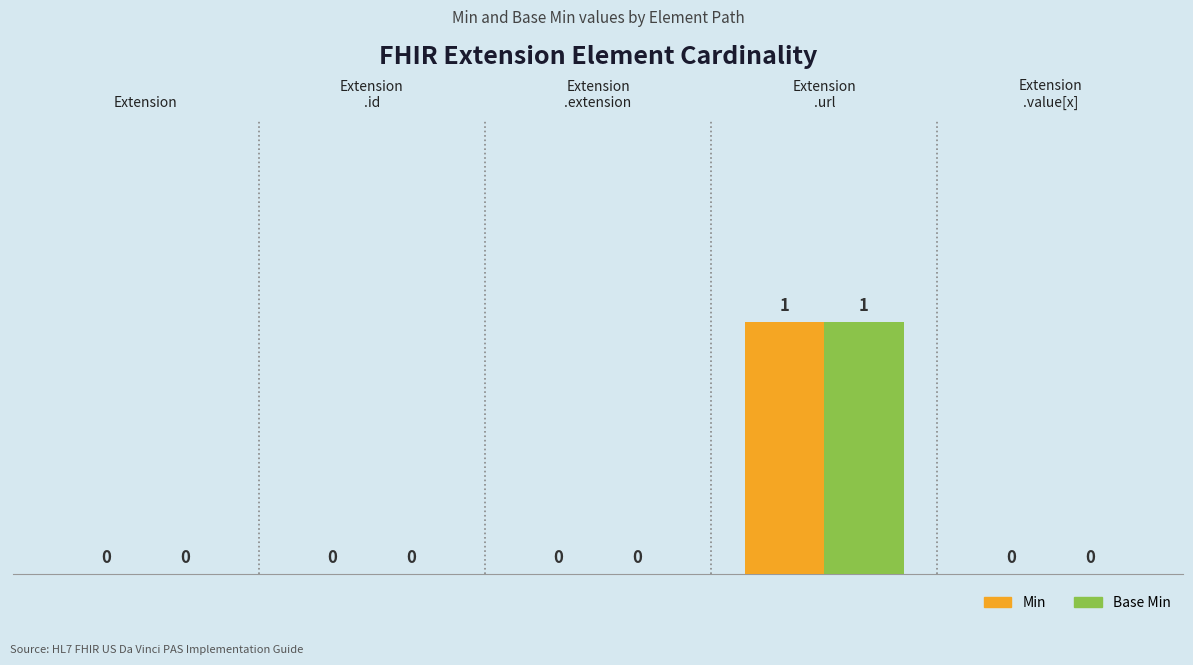

True or false: Base Min has a value of 0 at Extension.

True